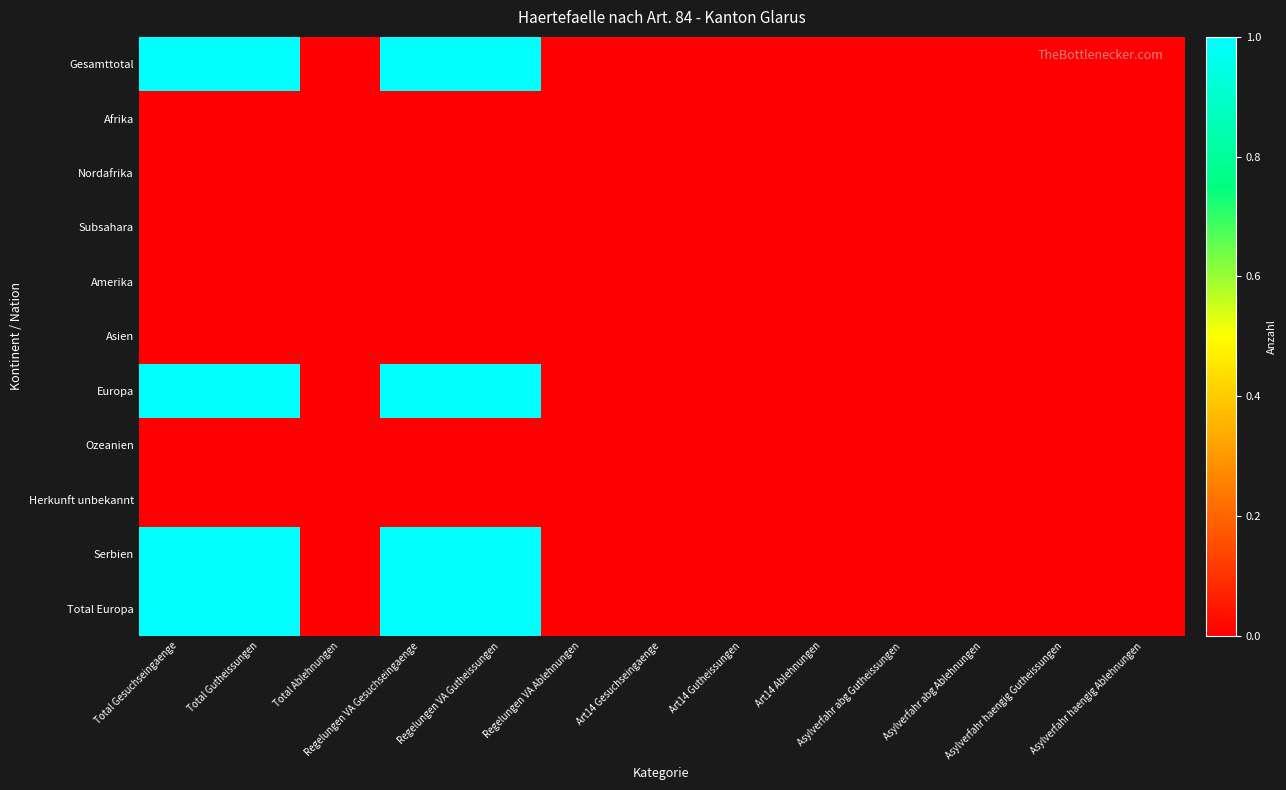

At which category is the sum across all series the highest?

Total Gesuchseingaenge